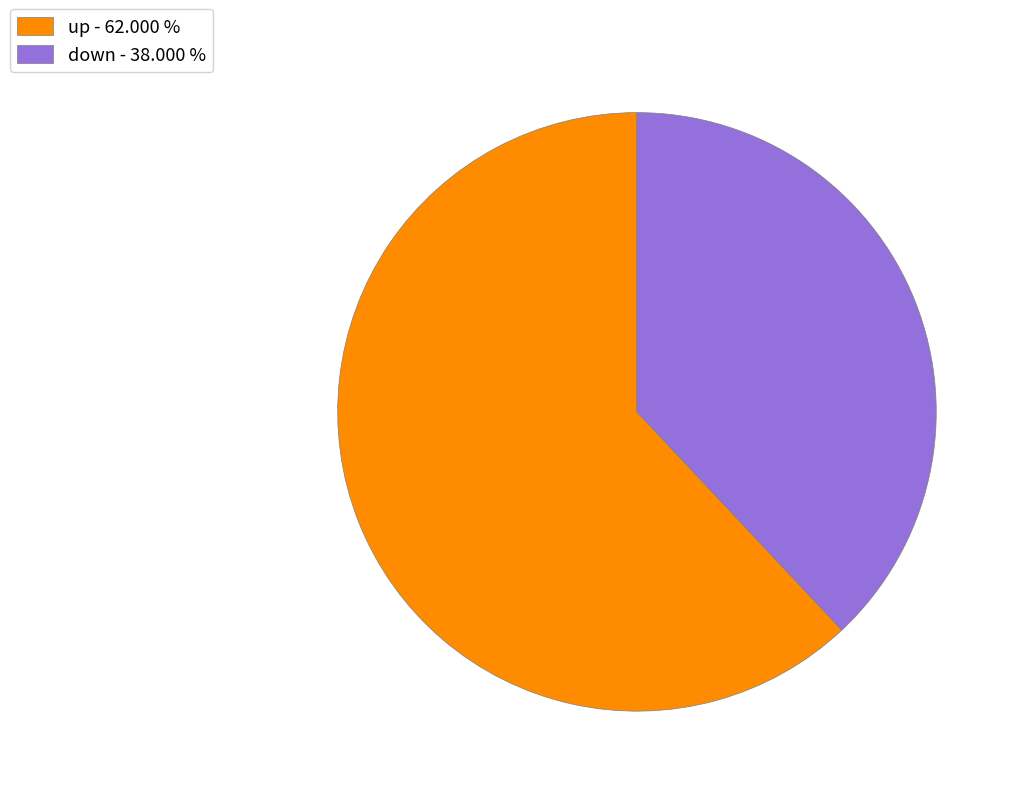

What is the smallest slice in the pie chart?

down